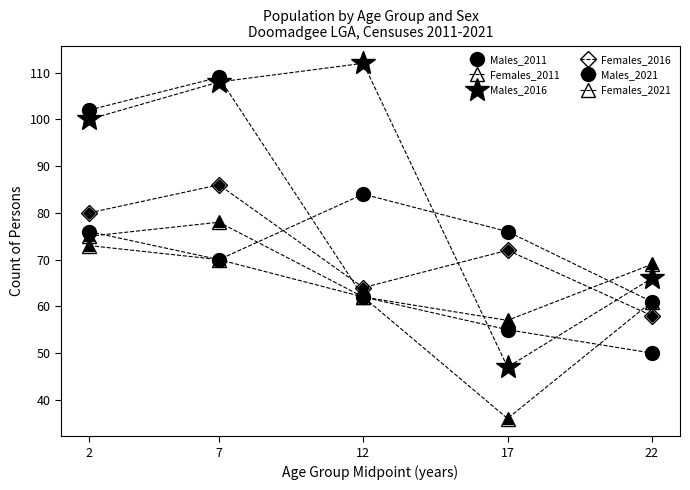

How many data points in Females_2021 are less than 69?

2